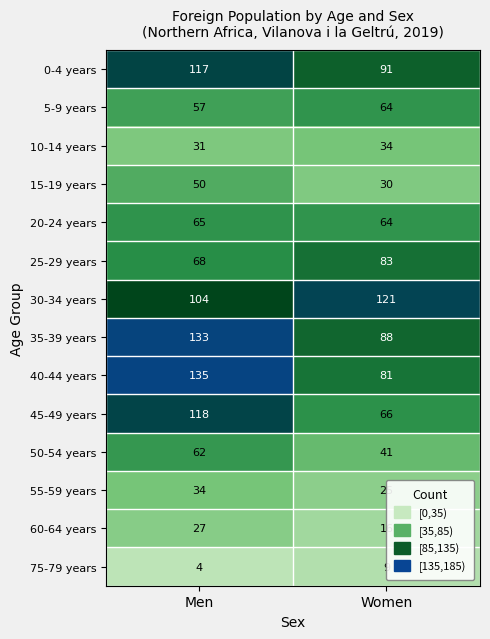

Is the value of 20-24 years at Women greater than the value of 55-59 years at Men?

Yes